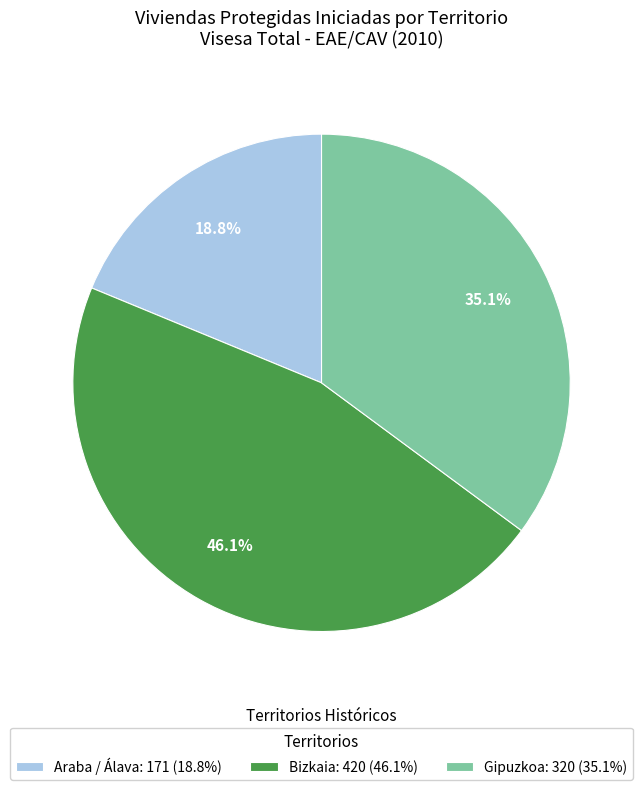

To the nearest percent, what percentage of the pie is Bizkaia?

46%